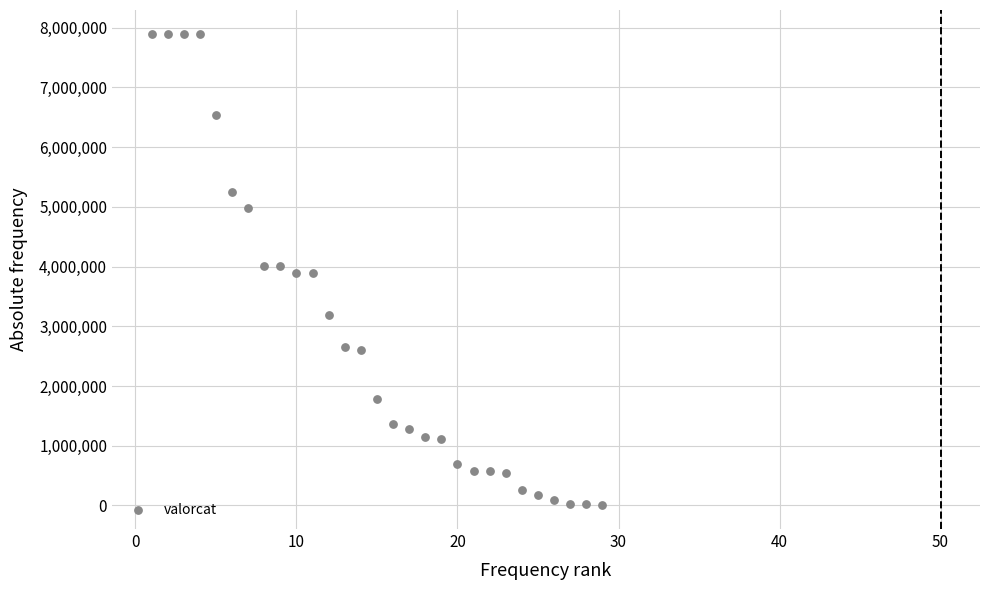

What is the range of X values (max minus min)?

28.0